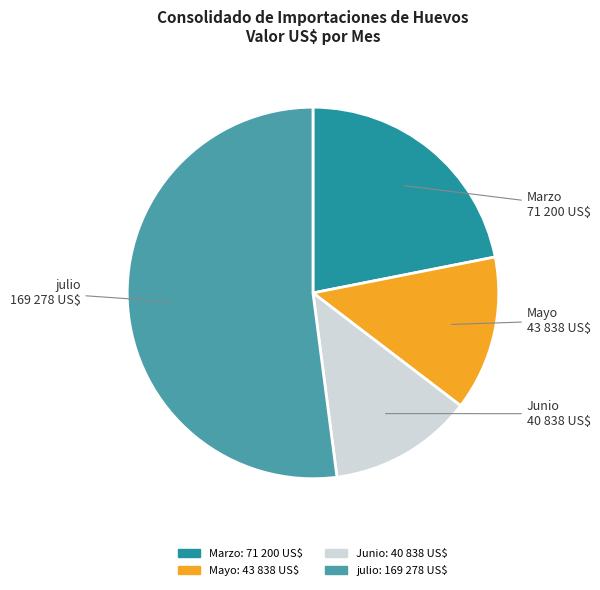

Combined, do Marzo and Junio account for over 50%?

No